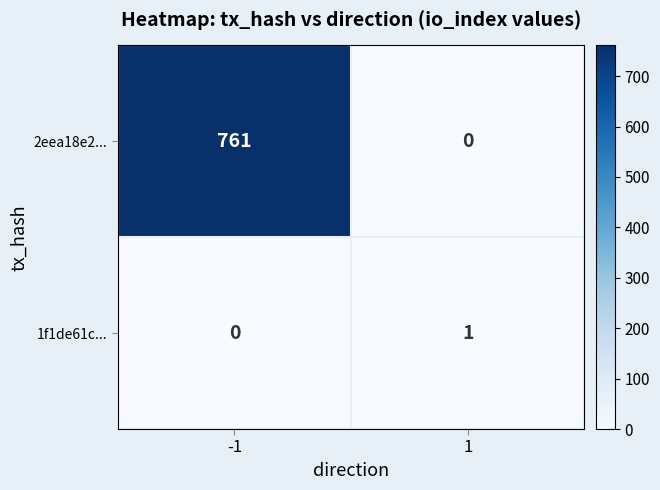

Rank the series by their average value, from lowest to highest.

1f1de61c..., 2eea18e2...